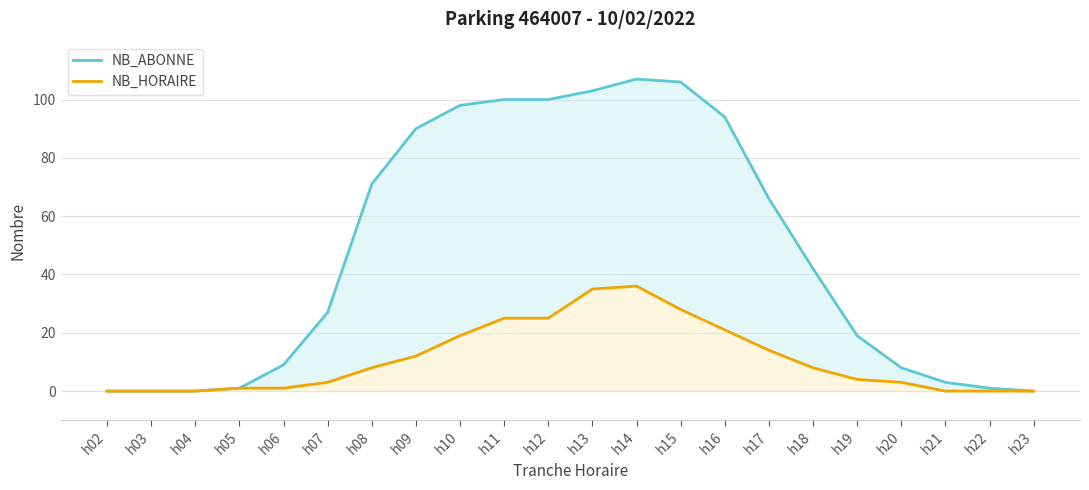

How many interior local peaks does the NB_HORAIRE series have?

1